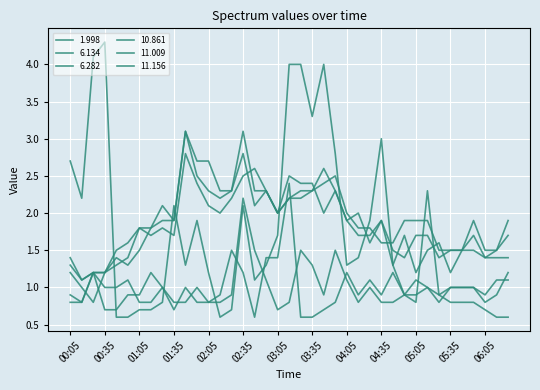

List the series in order of their peak value, highest first.

1.998, 10.861, 11.009, 11.156, 6.282, 6.134